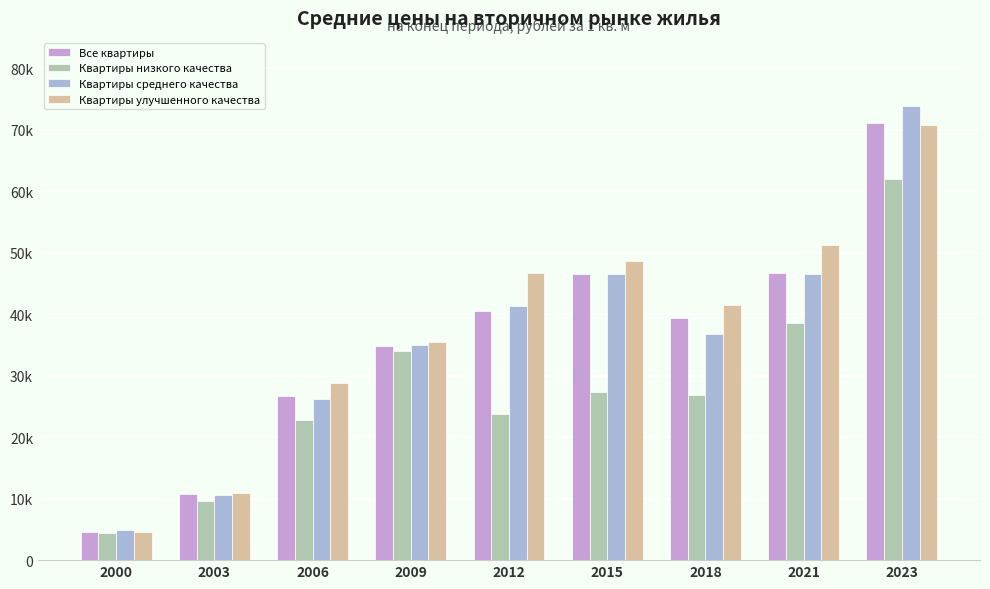

At how many categories does at least one series exceed 27548?

7